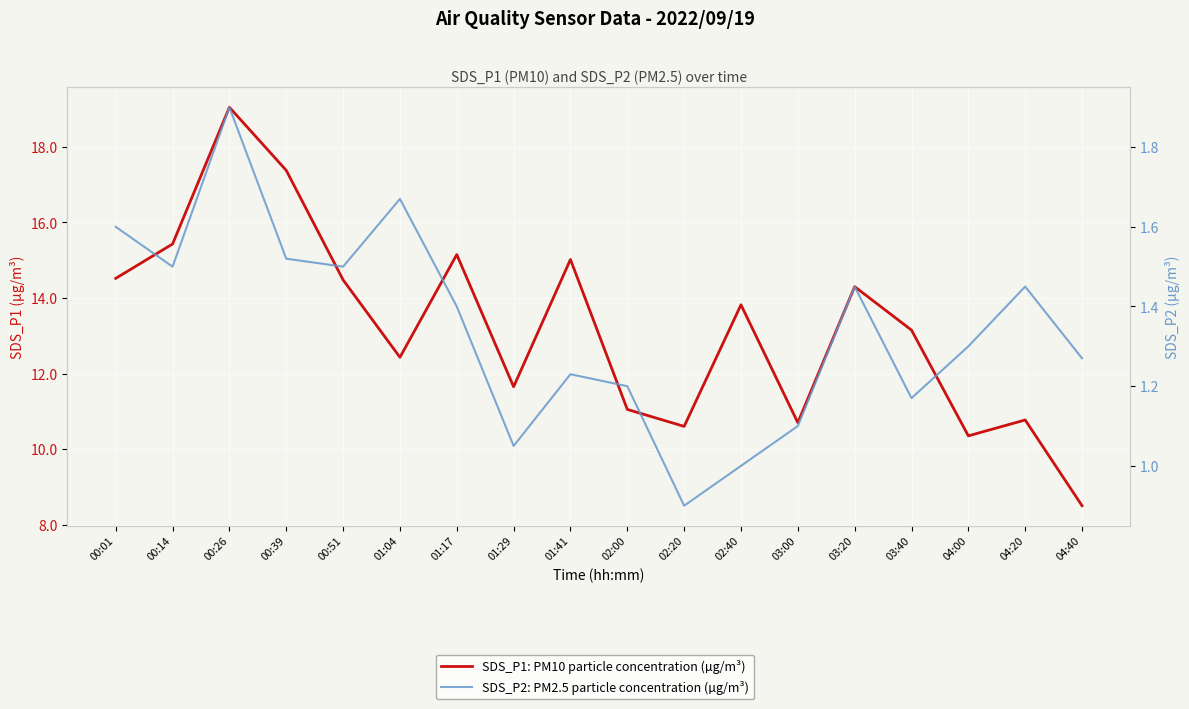

What is the difference between the second highest and second lowest values in the SDS_P1: PM10 particle concentration (µg/m³) series?

7.0